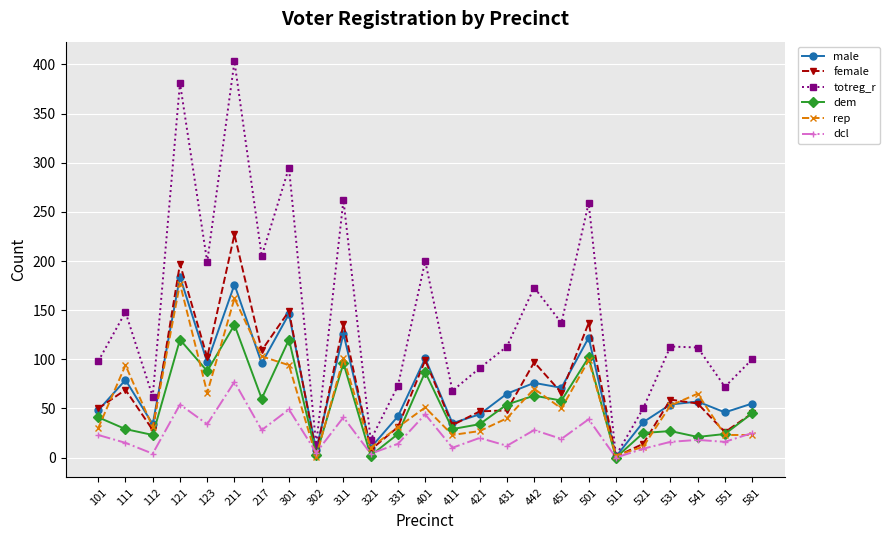

How many data points in totreg_r are less than 113?

12